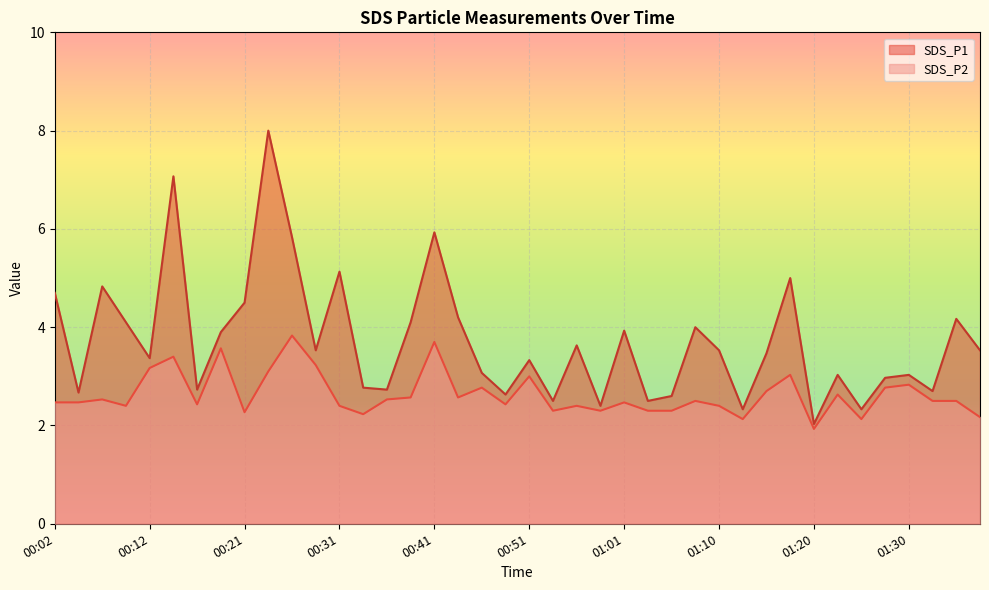

Which series changed the most between 00:26 and 00:46?

SDS_P1